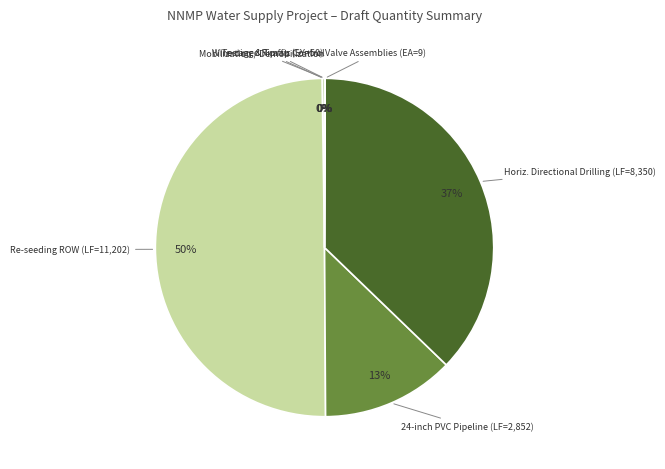

Which slice is the smallest?

Mobilization/Demobilization